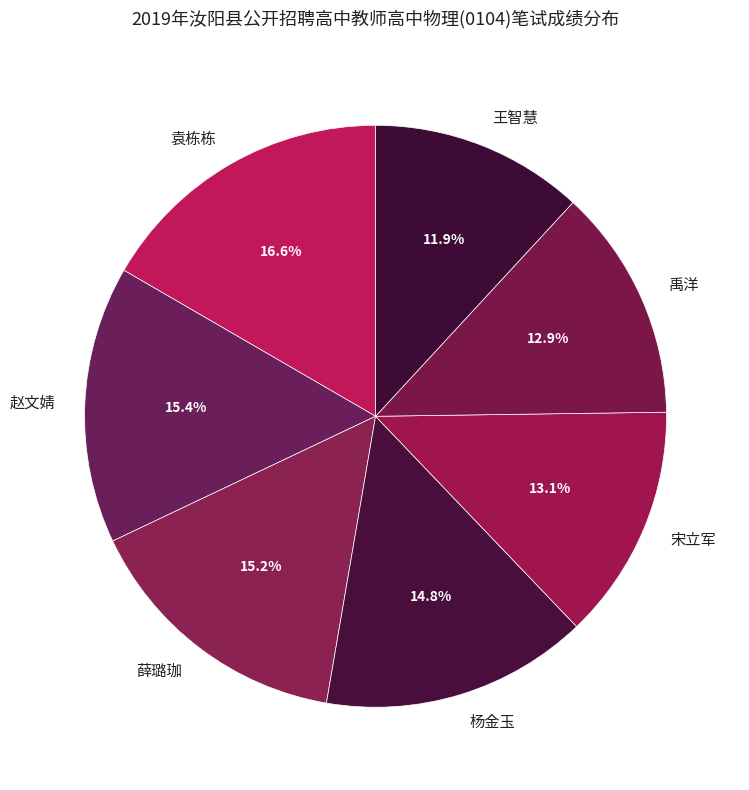

To the nearest percent, what percentage of the pie is 薛璐珈?

15%